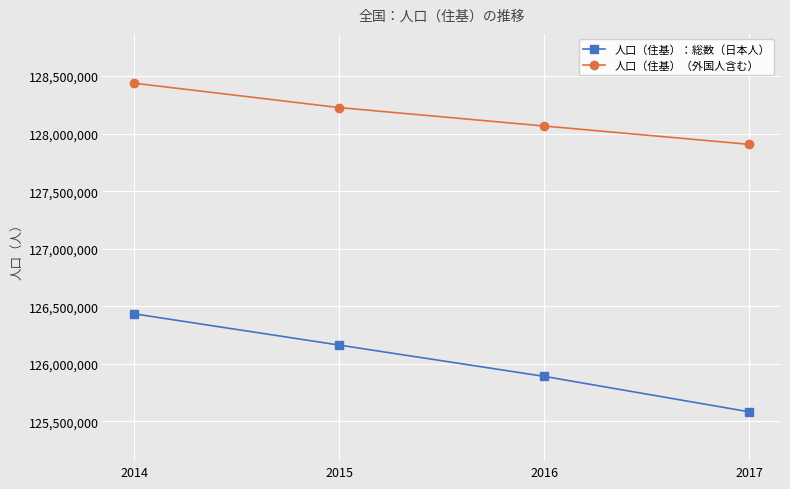

Reading left to right, transcribe all the data shown in this chart.

人口（住基）：総数（日本人）: 126434964	126163576	125891742	125583658
人口（住基）（外国人含む）: 128438348	128226483	128066211	127907086